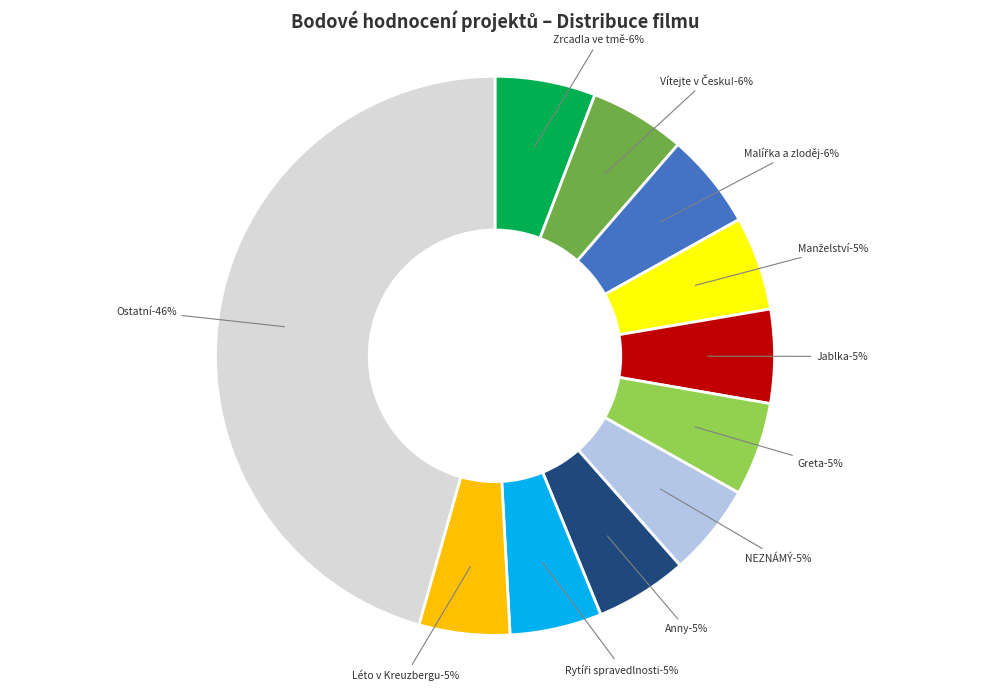

True or false: Manželství accounts for 5% of the total.

True